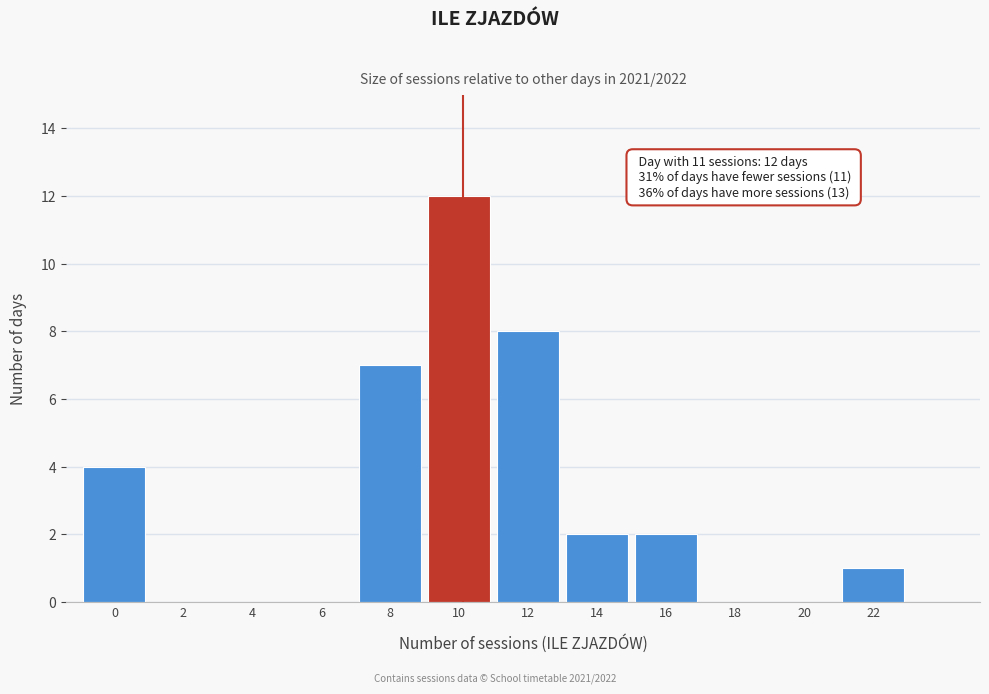

Reading left to right, extract all data points from this chart.

0=4	2=0	4=0	6=0	8=7	10=12	12=8	14=2	16=2	18=0	20=0	22=1